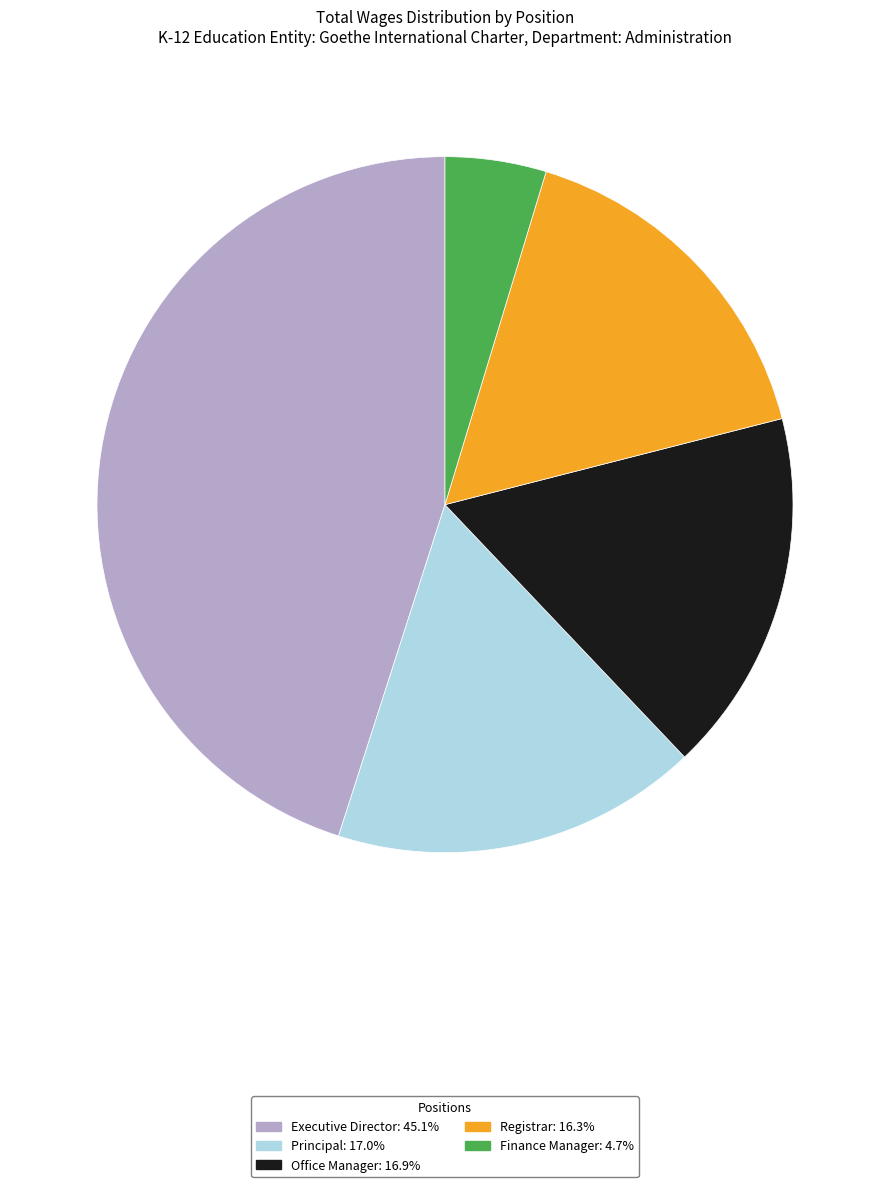

Which slice is the largest?

Executive Director